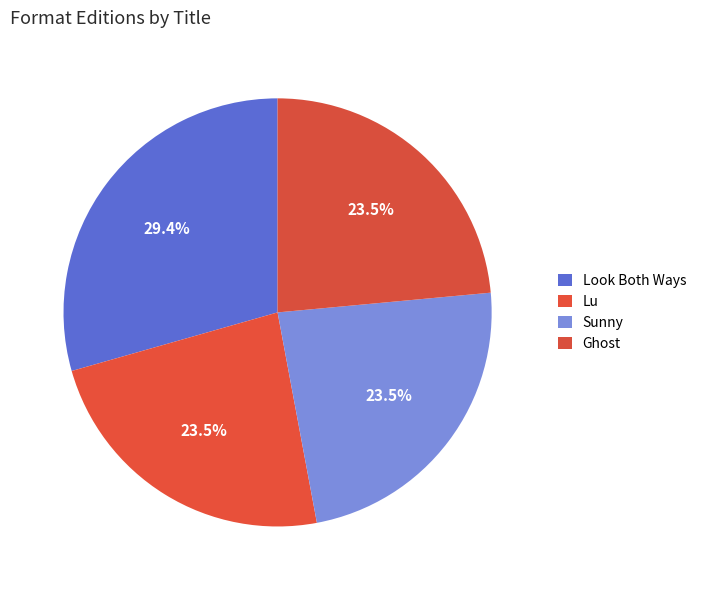

To the nearest percent, what is the combined percentage of Look Both Ways and Sunny?

53%